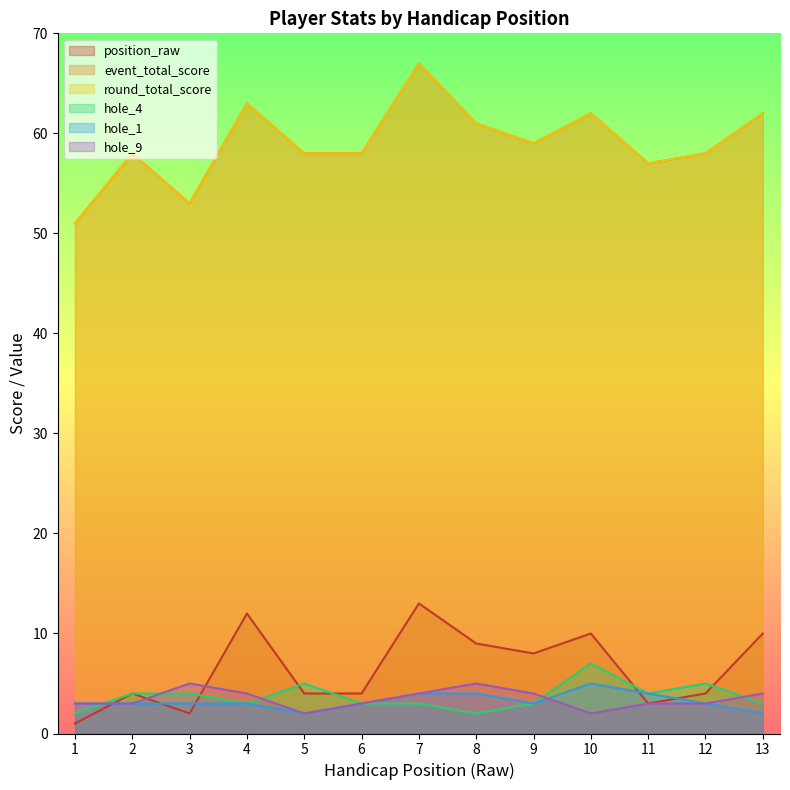

Reading left to right, extract all data points from this chart.

position_raw: 1	4	2	12	4	4	13	9	8	10	3	4	10
event_total_score: 51	58	53	63	58	58	67	61	59	62	57	58	62
round_total_score: 51	58	53	63	58	58	67	61	59	62	57	58	62
hole_4: 2	4	4	3	5	3	3	2	3	7	4	5	3
hole_1: 3	3	3	3	2	3	4	4	3	5	4	3	2
hole_9: 3	3	5	4	2	3	4	5	4	2	3	3	4